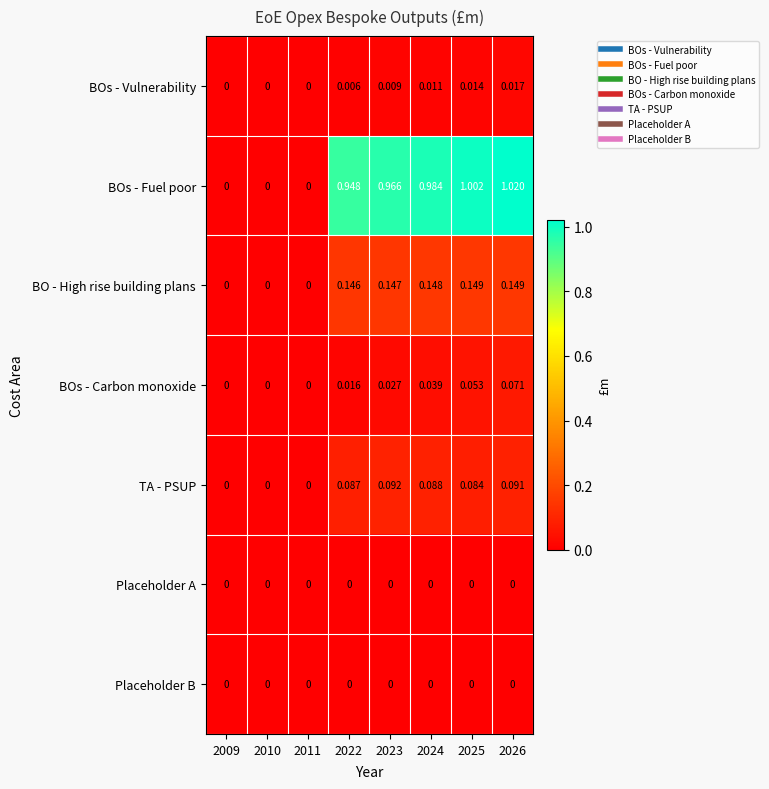

Which series has the widest spread of values?

BOs - Fuel poor